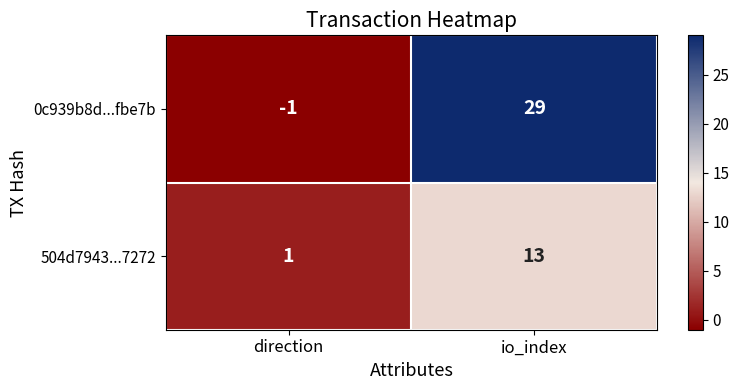

Which series has the largest total across all categories?

0c939b8d...fbe7b